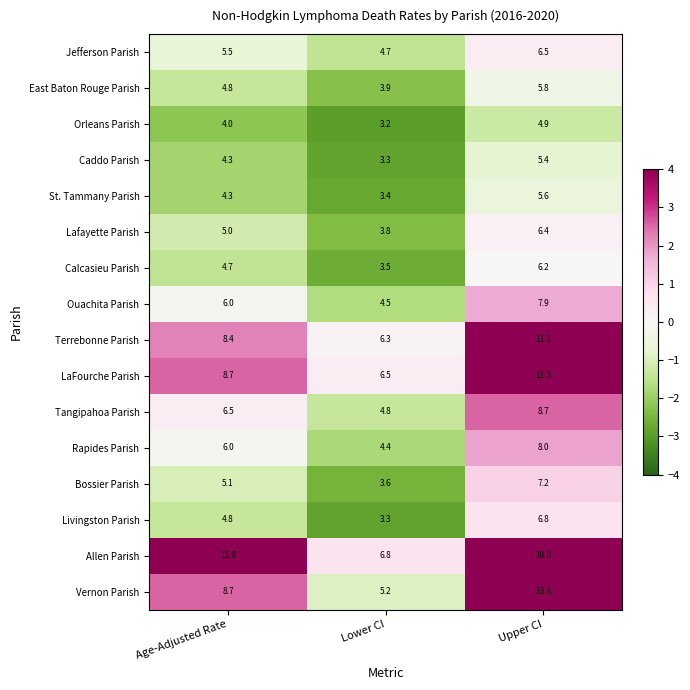

At which category is the sum across all series the highest?

Upper CI